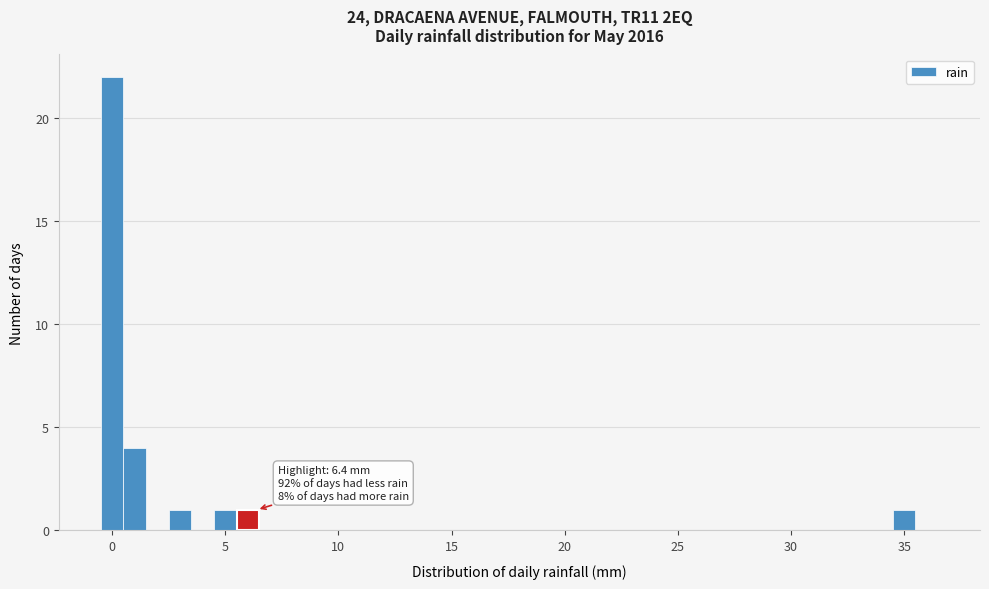

Read against the x-axis, roughly where is the centre of the tallest bar?

0.0